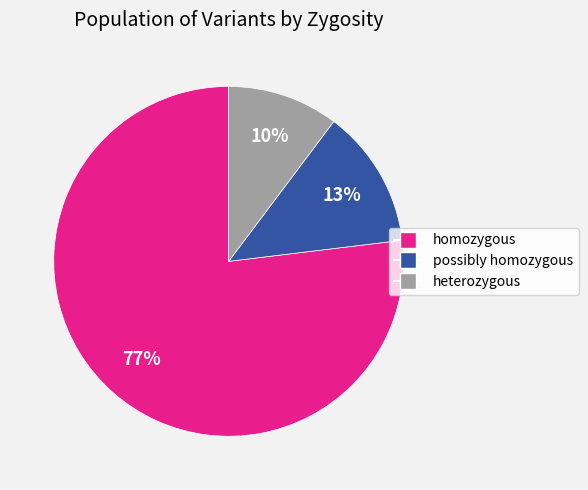

Combined, do possibly homozygous and homozygous account for over 50%?

Yes